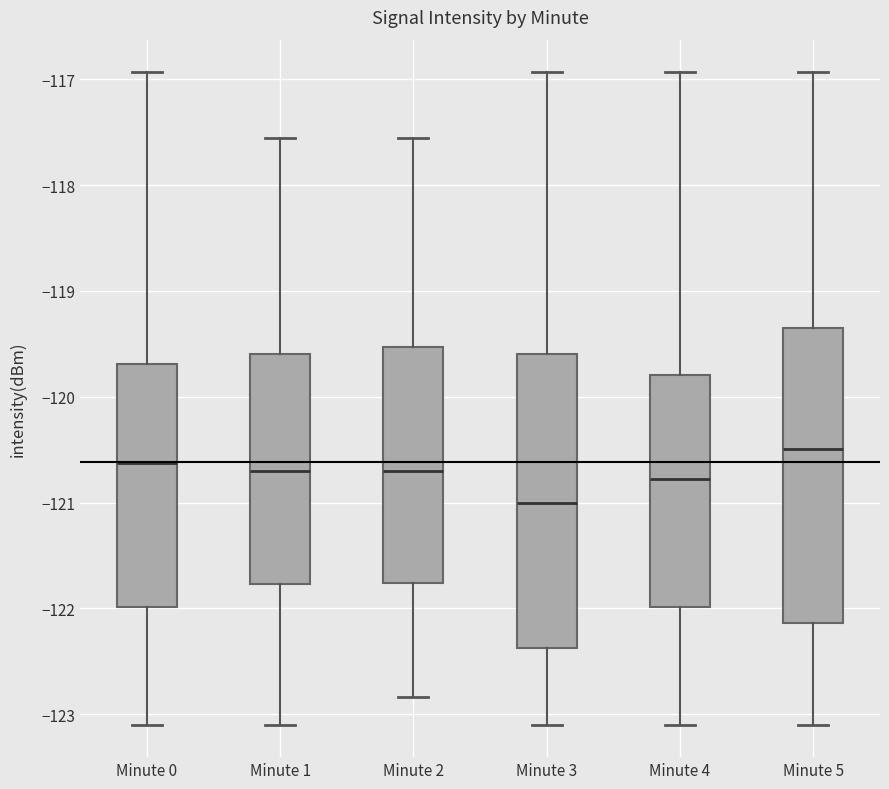

Which box's median line is the lowest?

Minute 3